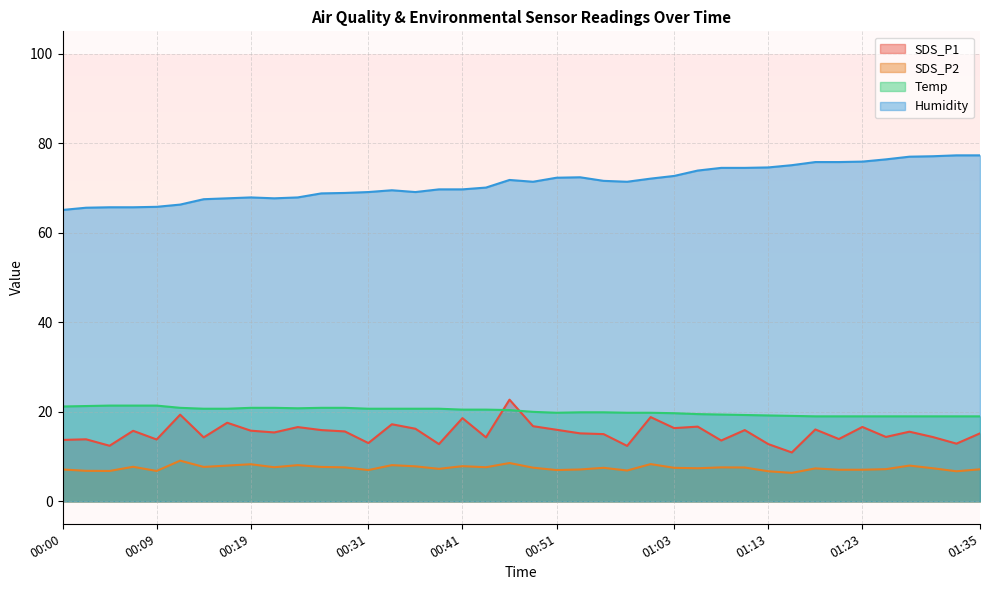

What is the total value across all series at 00:14?

110.2